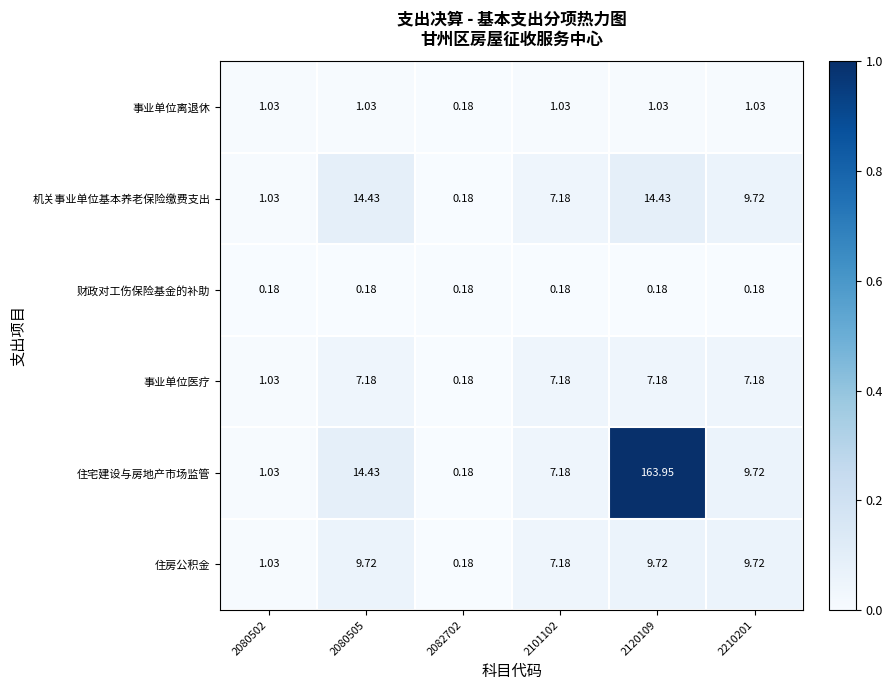

Which series has the largest range (max minus min)?

住宅建设与房地产市场监管